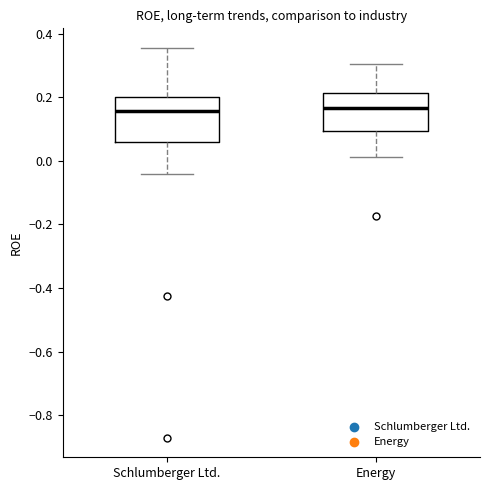

Where does the upper whisker of the box for Energy end on the y-axis? The values are not printed on the chart, so give them approximately, as read against the axis.

0.30